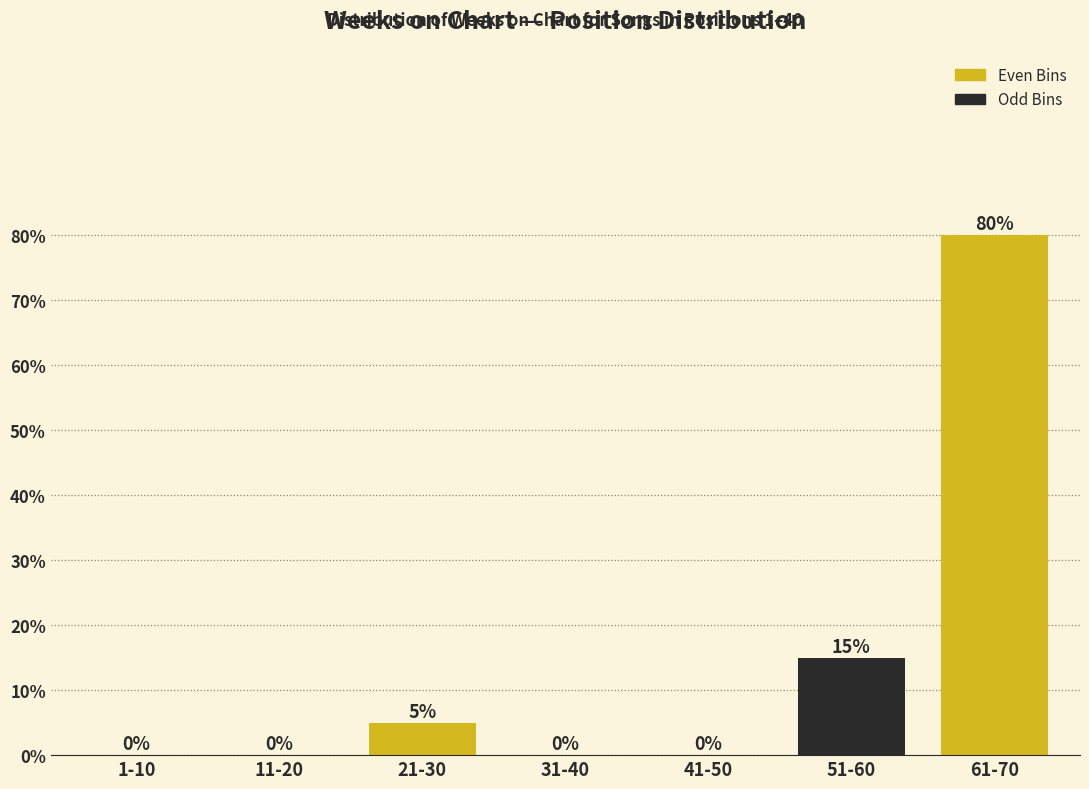

Reading left to right, extract all data points from this chart.

1-10=0	11-20=0	21-30=5	31-40=0	41-50=0	51-60=15	61-70=80